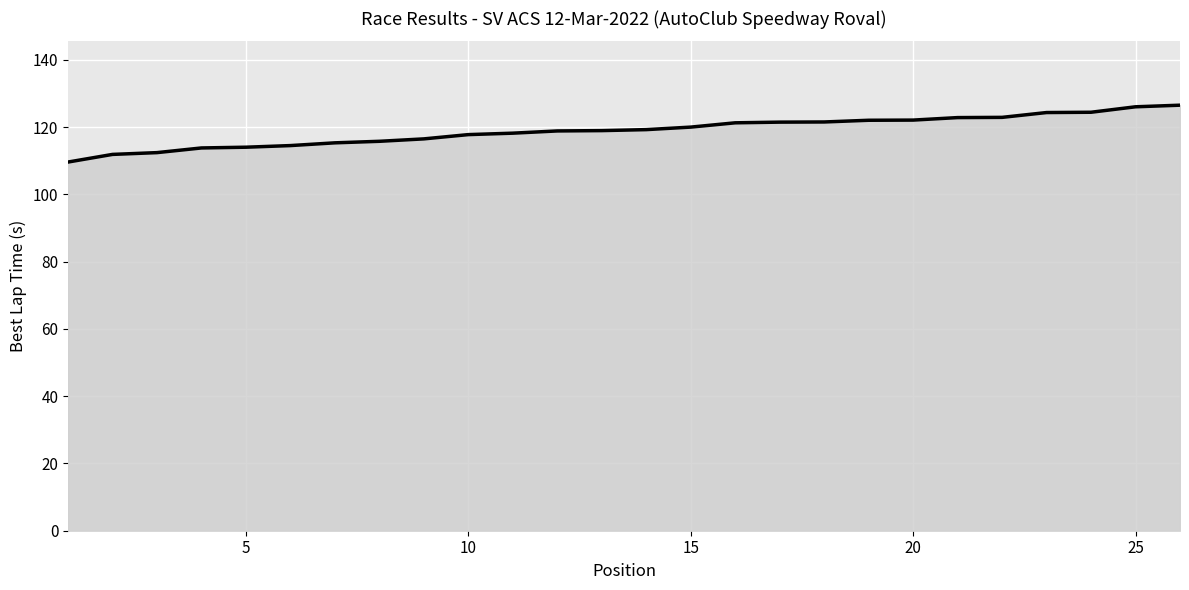

What is the sum of all values?

3092.7